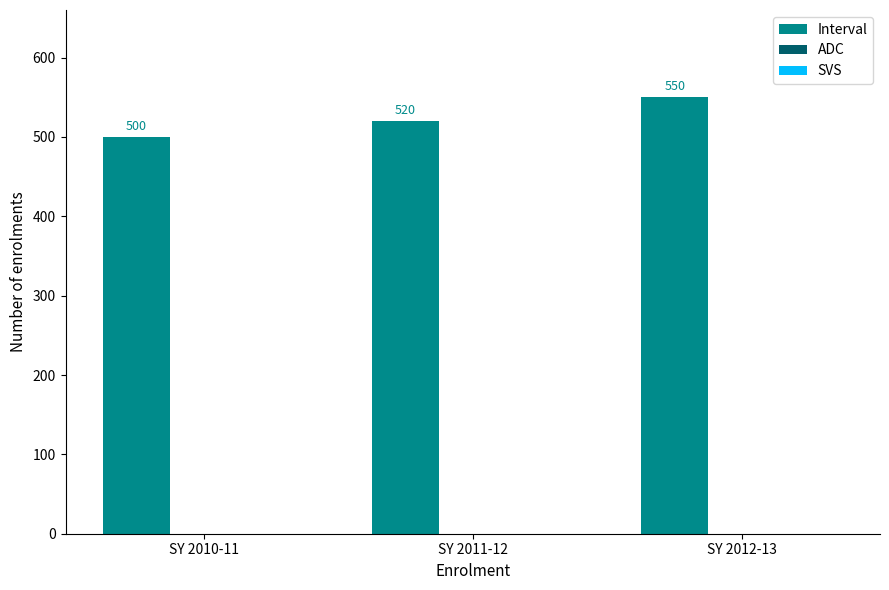

Reading left to right, list all the values displayed in this chart.

500	520	550